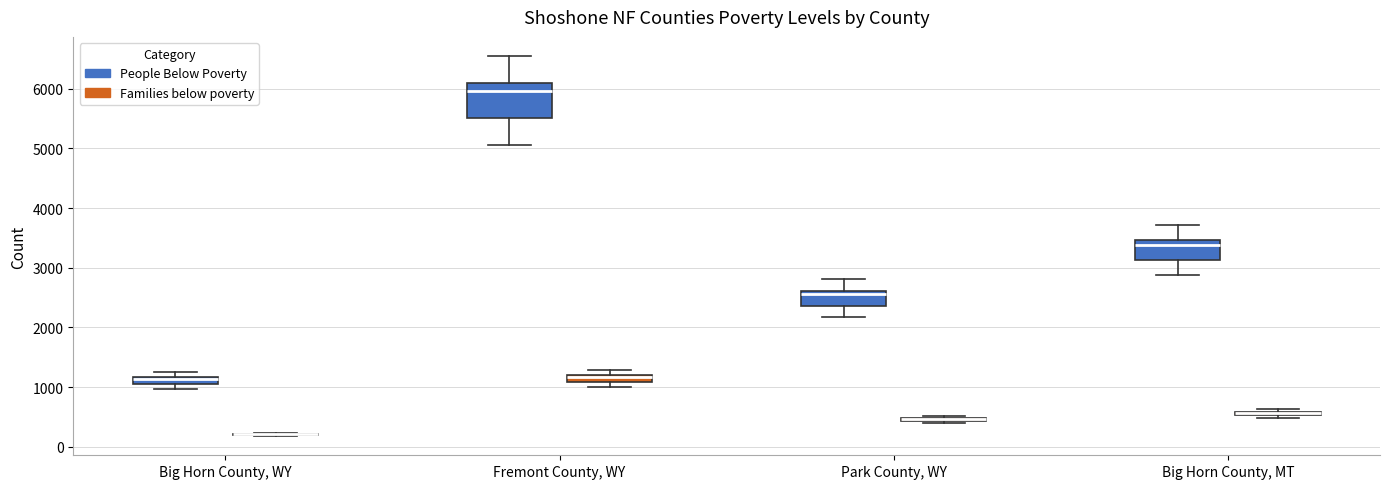

Comparing the boxes themselves (not the whiskers), which one is the tallest?

Fremont County, WY (People Below Poverty)